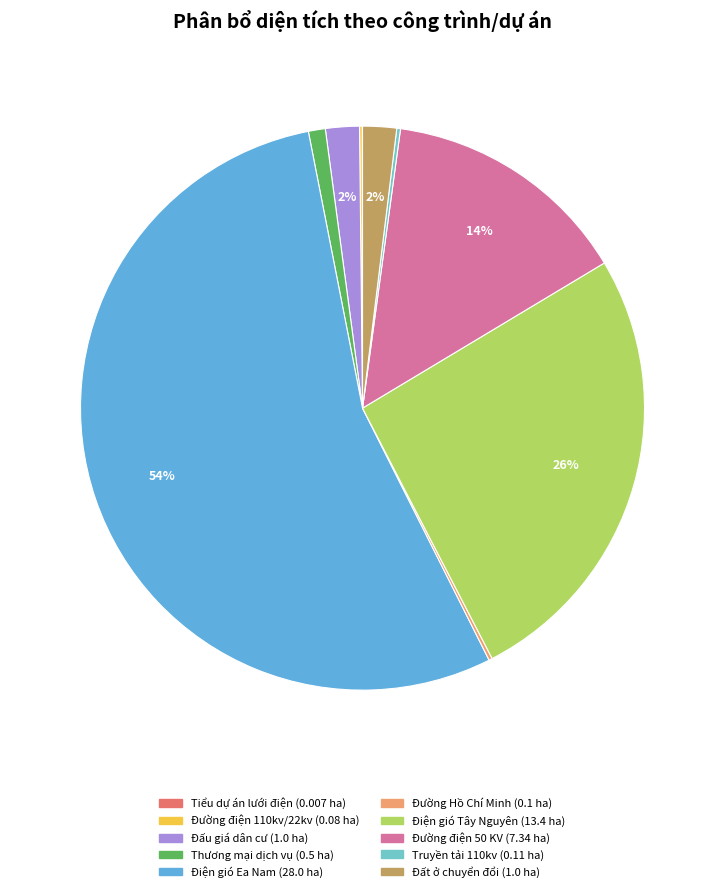

Count the number of slices in the pie.

10